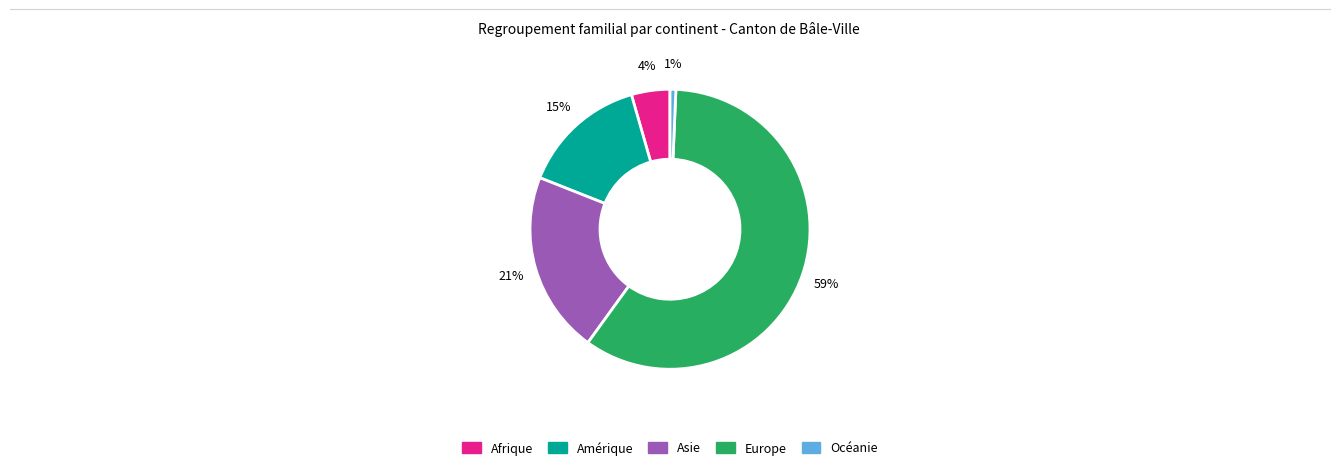

Which category has the smallest portion of the pie?

Océanie